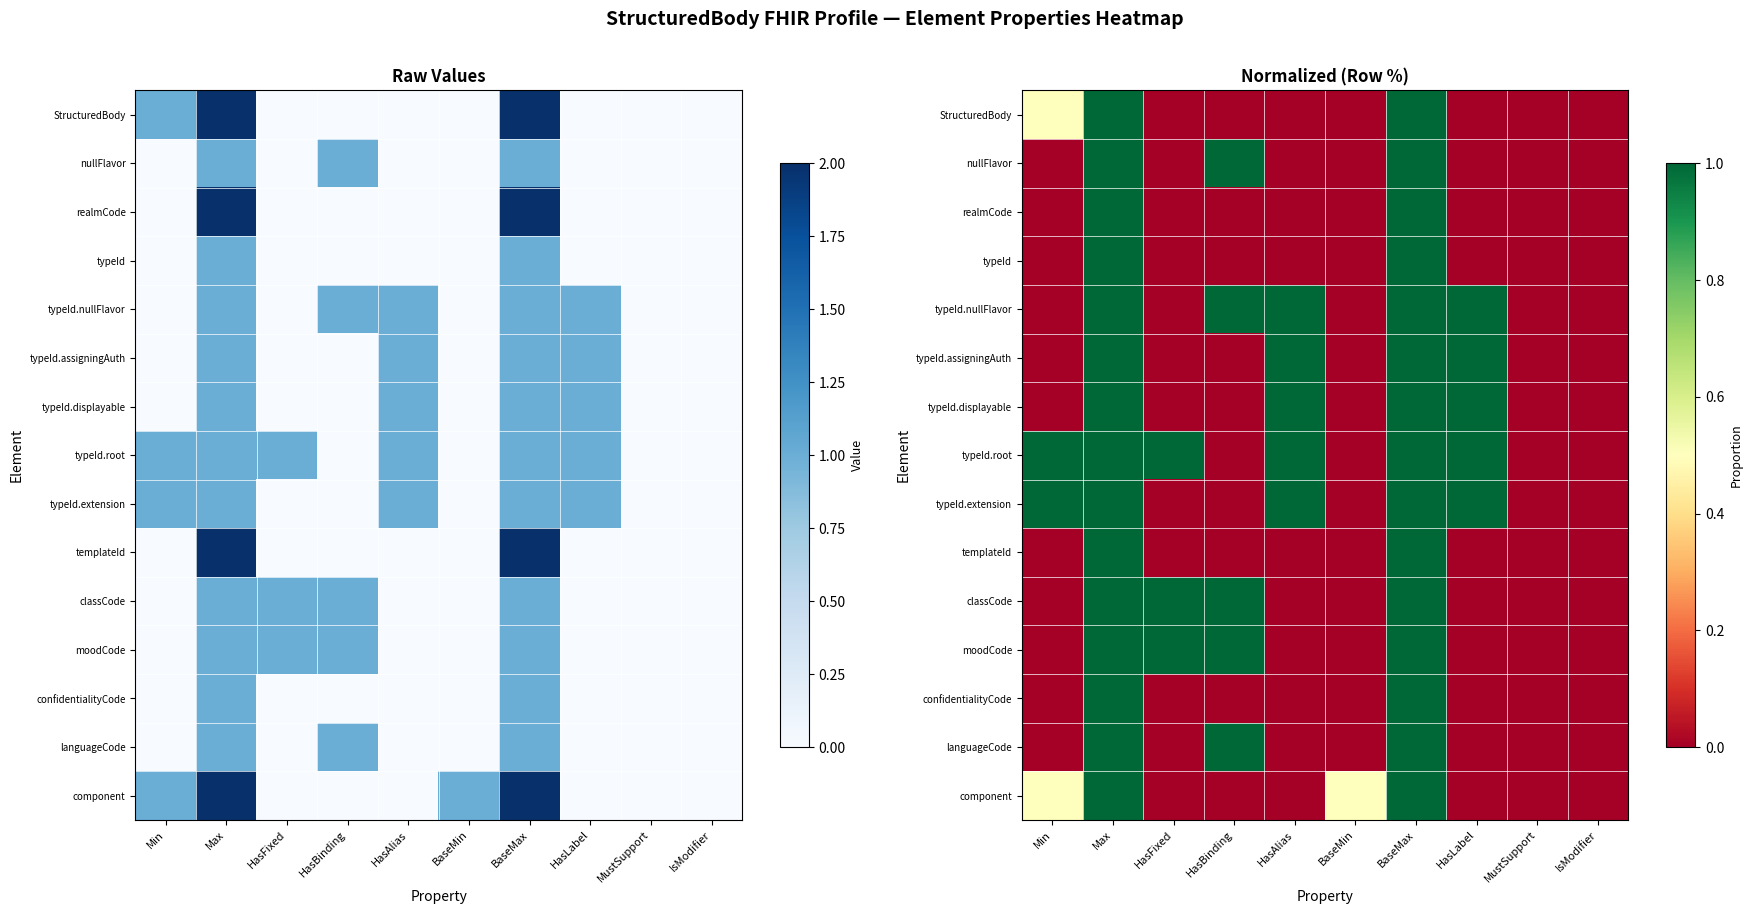

Rank the series at HasLabel from lowest to highest value.

StructuredBody, nullFlavor, realmCode, typeId, templateId, classCode, moodCode, confidentialityCode, languageCode, component, typeId.nullFlavor, typeId.assigningAuth, typeId.displayable, typeId.root, typeId.extension